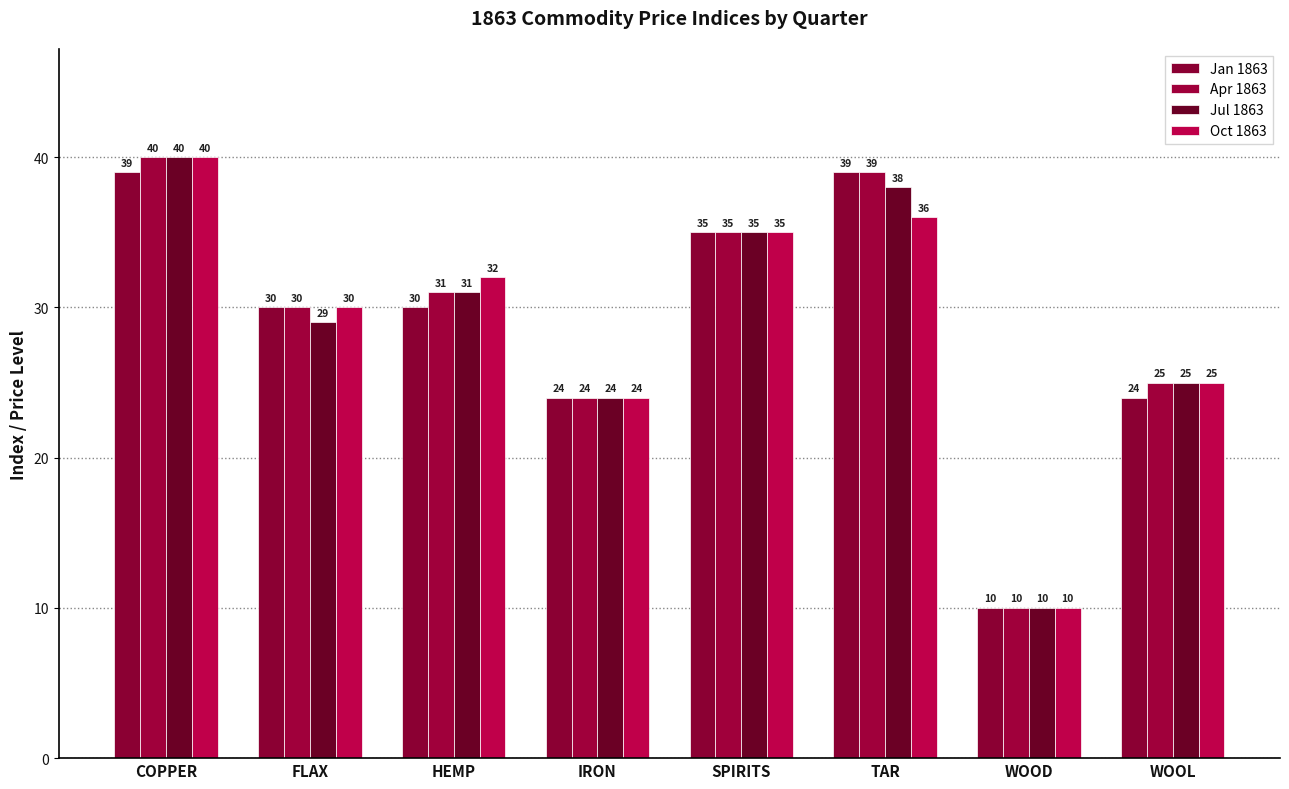

What is the total value across all series at WOOD?

40